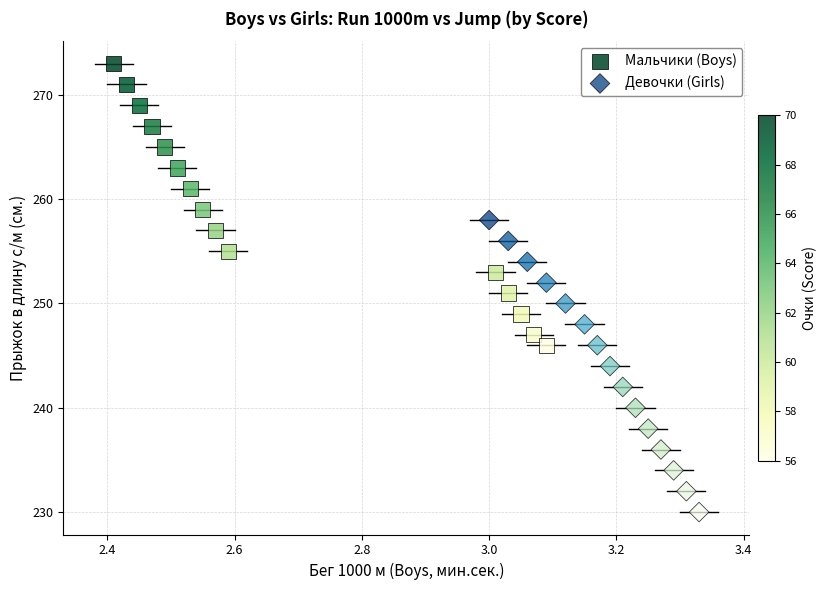

What are all the series names shown in the legend?

Мальчики (Boys), Девочки (Girls)